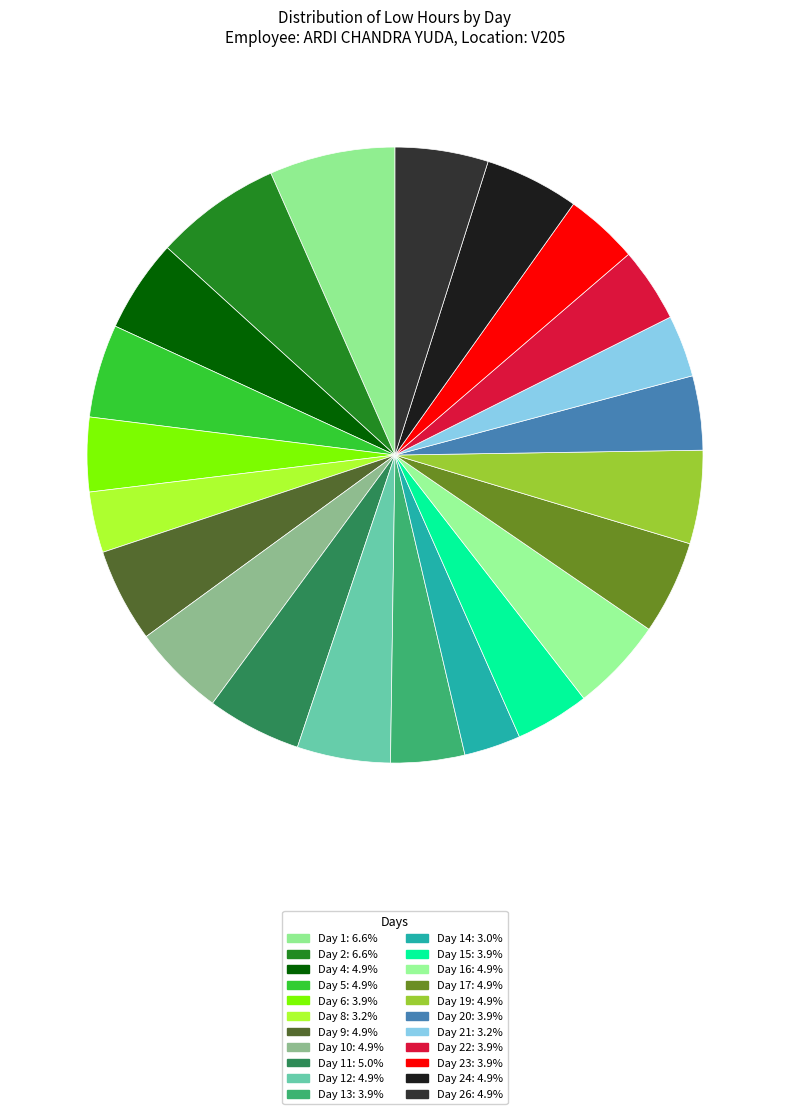

How many slices are in this pie chart?

22